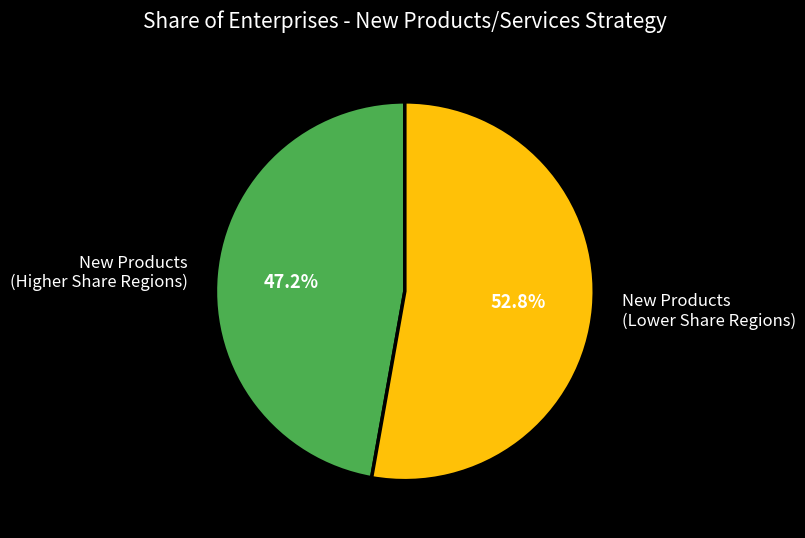

What portion of the pie excludes New Products (Higher Share Regions)?

52.8%